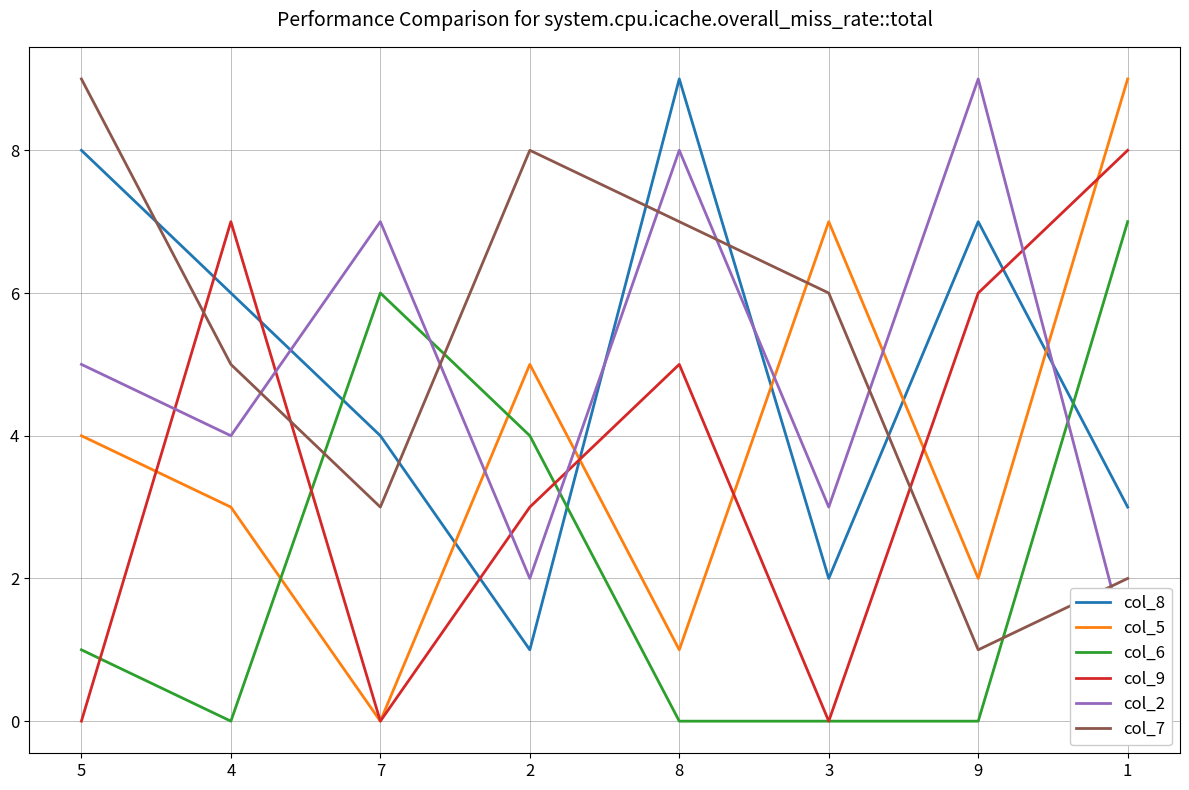

What position from the left is 9?

7